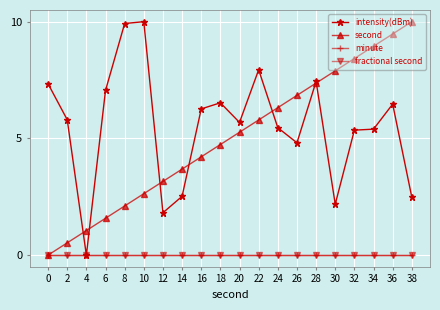

Which series has the widest spread of values?

intensity(dBm)